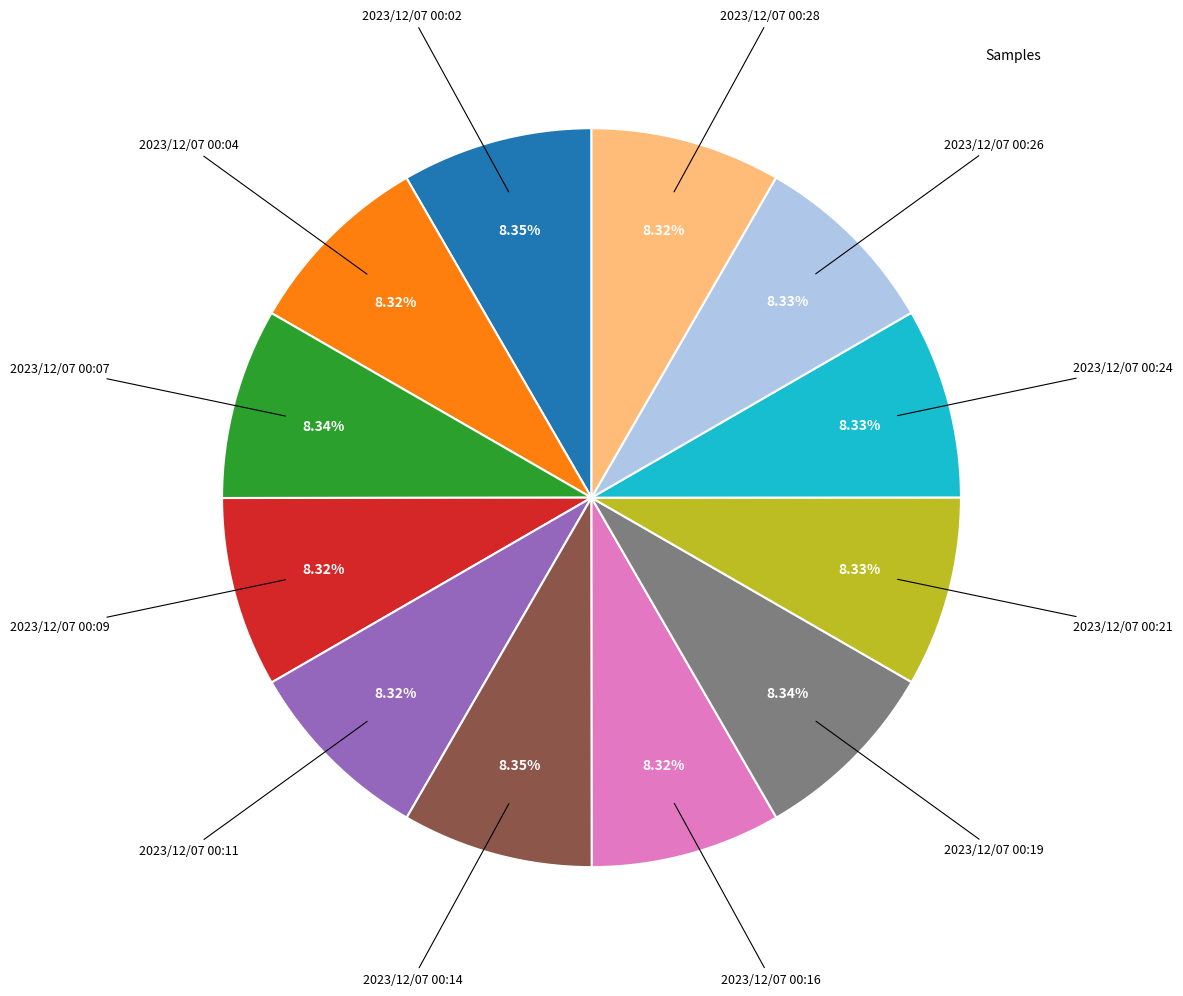

Is there any slice that represents more than half of the pie?

No